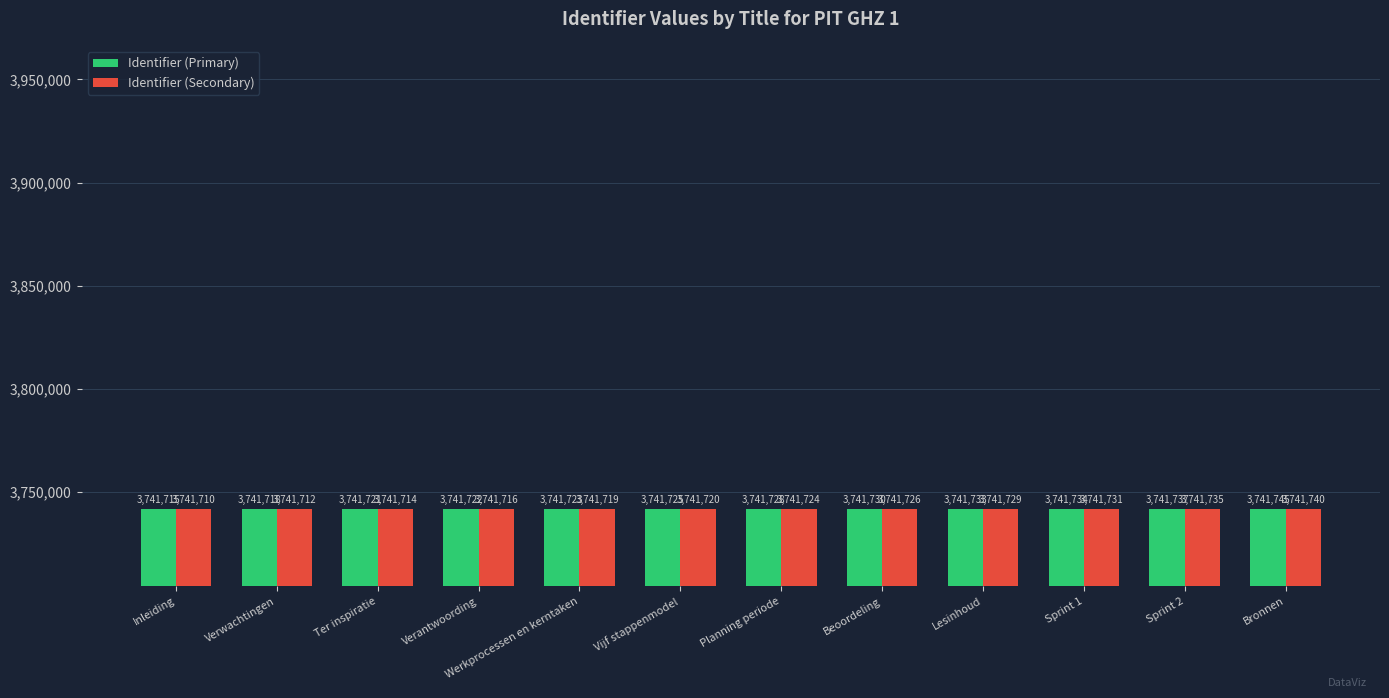

The value of Identifier (Primary) at Planning periode is 3741728. True or false?

True